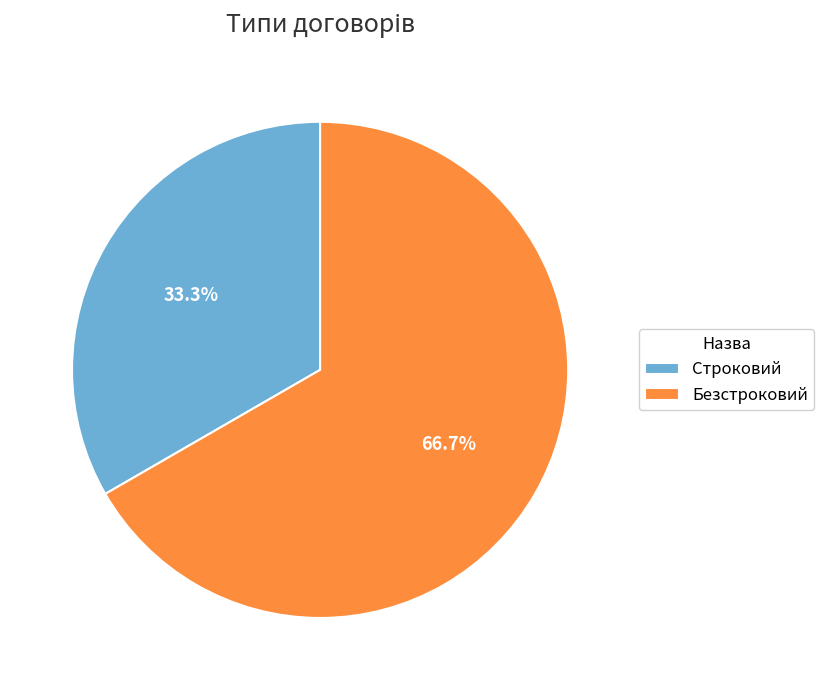

Approximately how many times larger is the value at Безстроковий compared to Строковий?

2.0